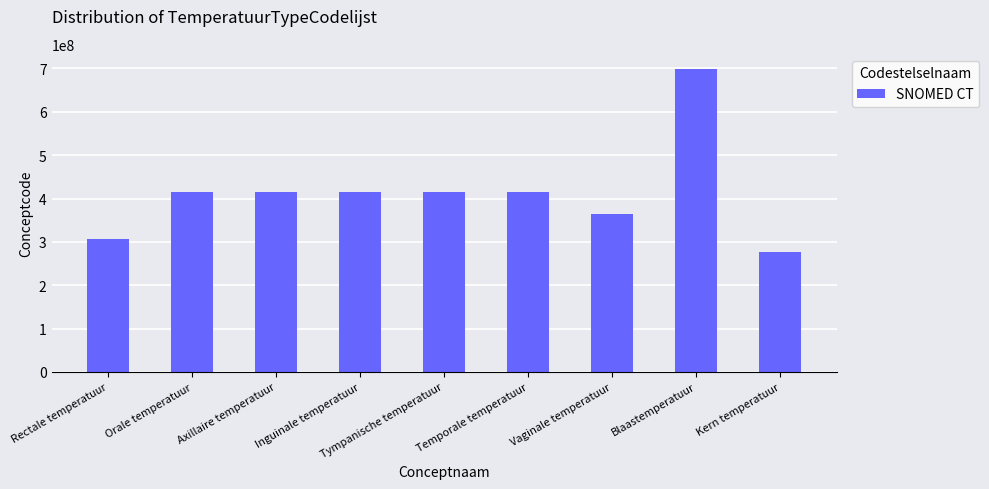

True or false: the data shows 555026419 at Tympanische temperatuur.

False